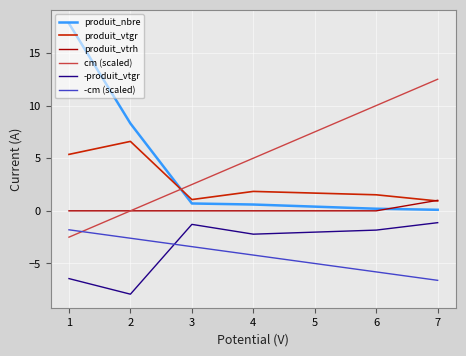

The -cm (scaled) series shows -3.5 at 6. True or false?

False